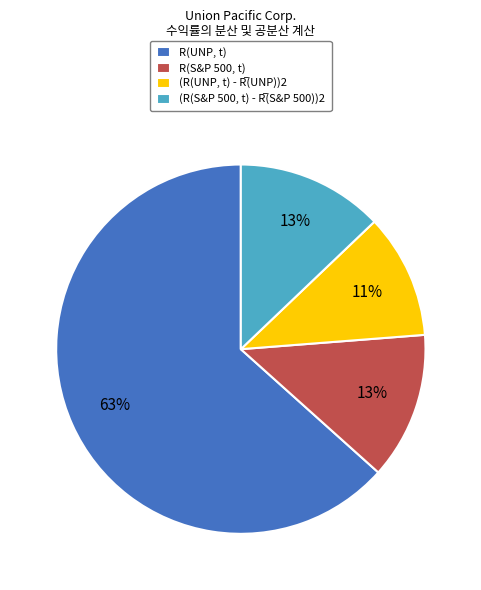

Is it true that R(S&P 500, t) is 7% of the pie?

False